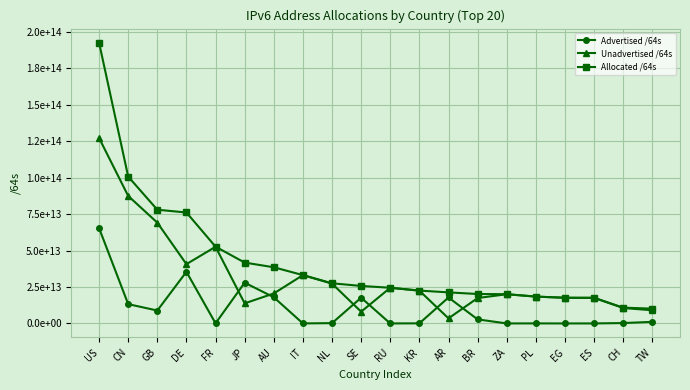

What is the spread (max minus min) of values at ZA?

20066028027904